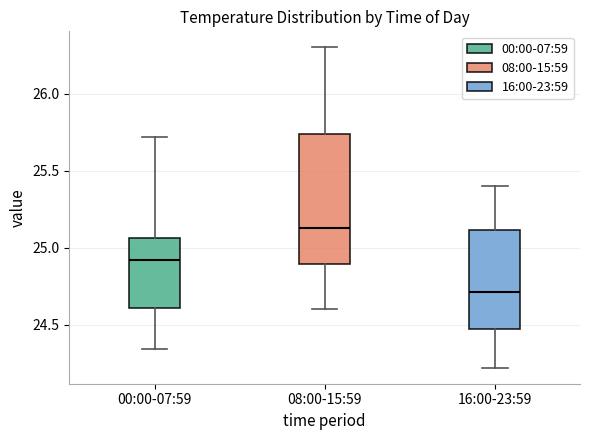

Reading left to right, transcribe this box plot: for each box, give where its median line is, the range the box spans, and where its two whiskers end, as read against the y-axis. The values are not printed on the chart, so give them approximately, as read against the axis.

00:00-07:59: median 24.90, box 24.60 to 25.05, whiskers 24.35 to 25.70
08:00-15:59: median 25.15, box 24.90 to 25.75, whiskers 24.60 to 26.30
16:00-23:59: median 24.70, box 24.45 to 25.10, whiskers 24.20 to 25.40